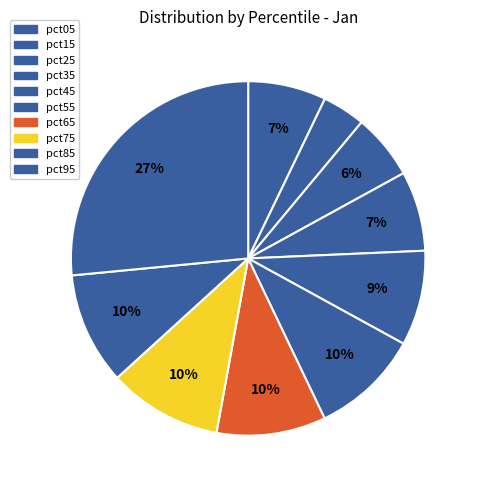

To the nearest percent, what is the average slice percentage?

10%